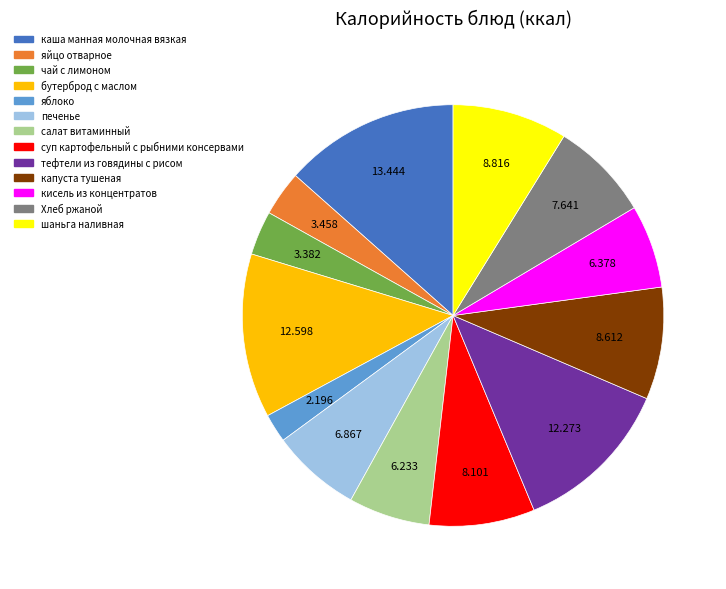

Does any single category account for the majority?

No